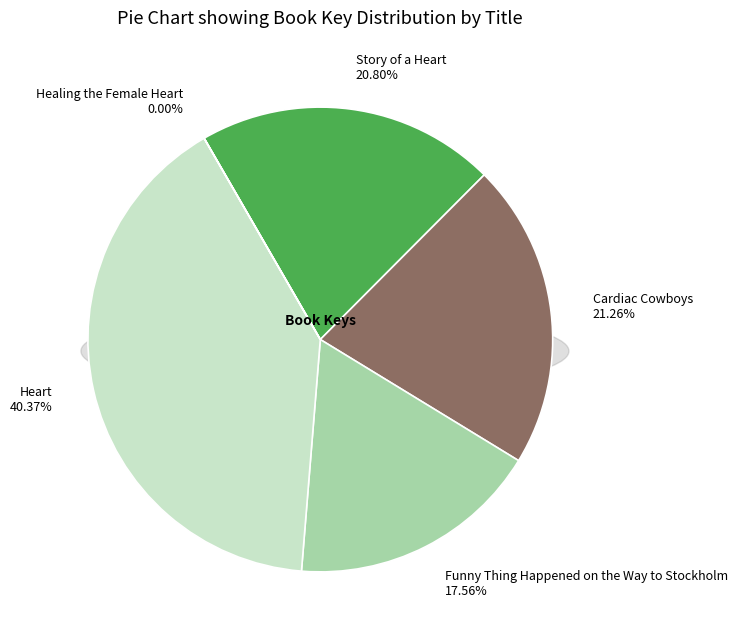

What is the smallest slice in the pie chart?

Healing the Female Heart